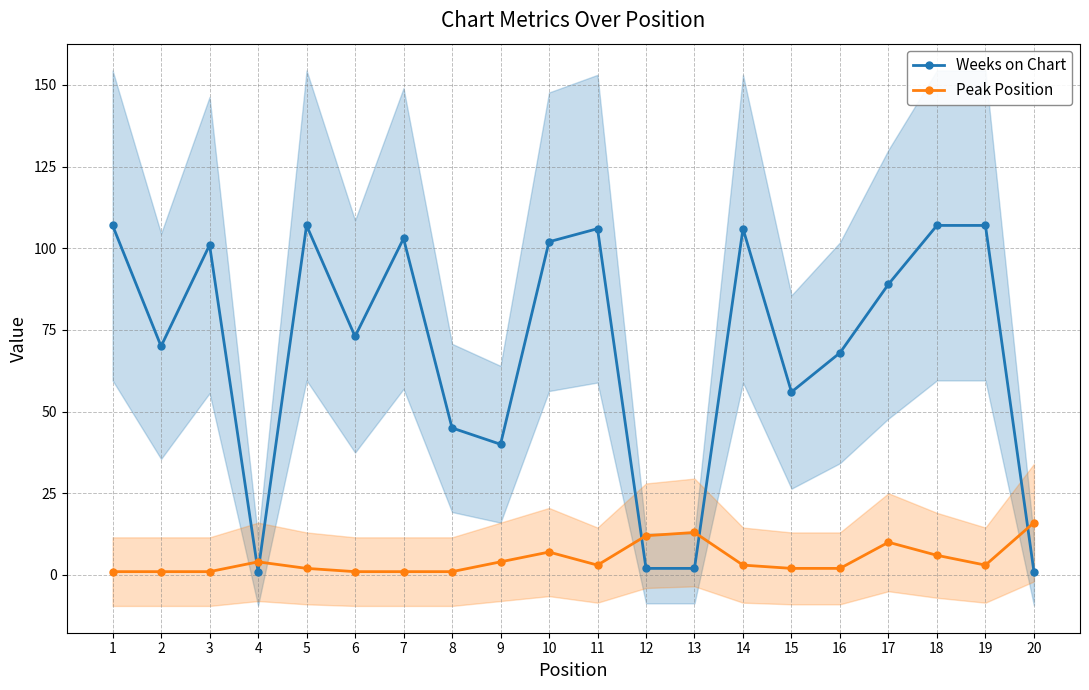

True or false: Weeks on Chart has a value of 106 at 6.

False